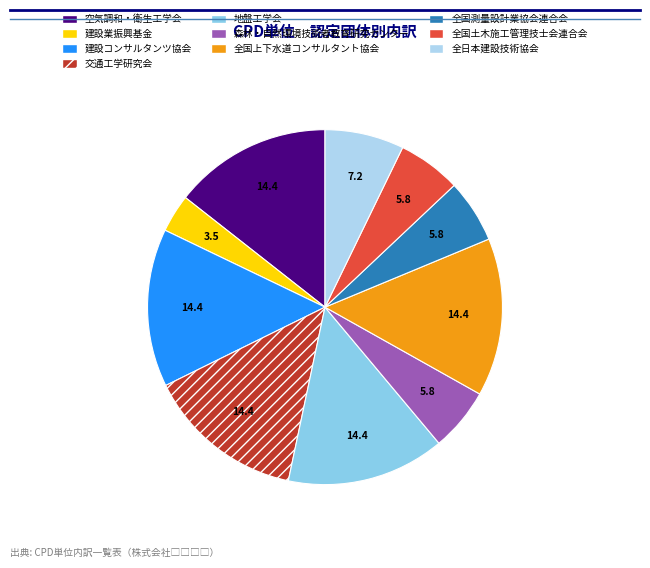

How many segments does this pie chart have?

10